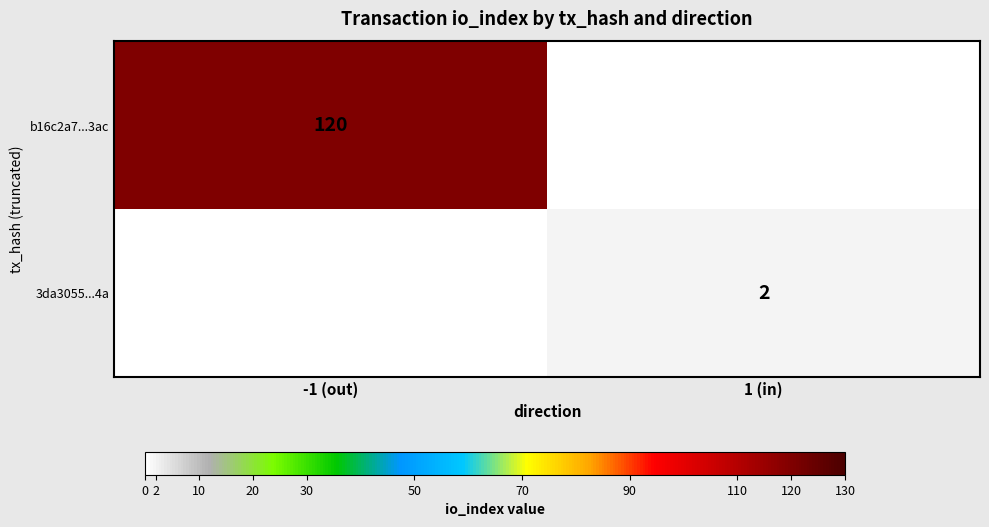

At which category is the sum across all series the highest?

-1 (out)